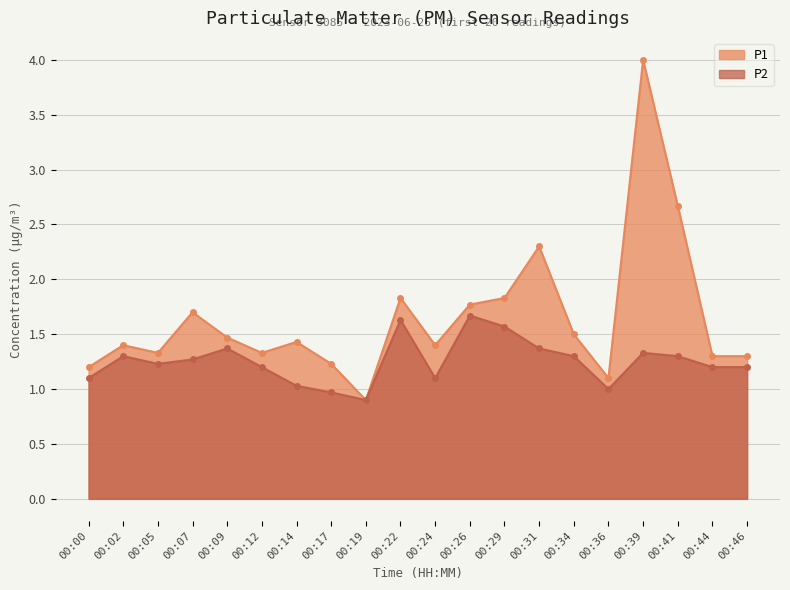

Rank the series by their average value, from lowest to highest.

P2, P1